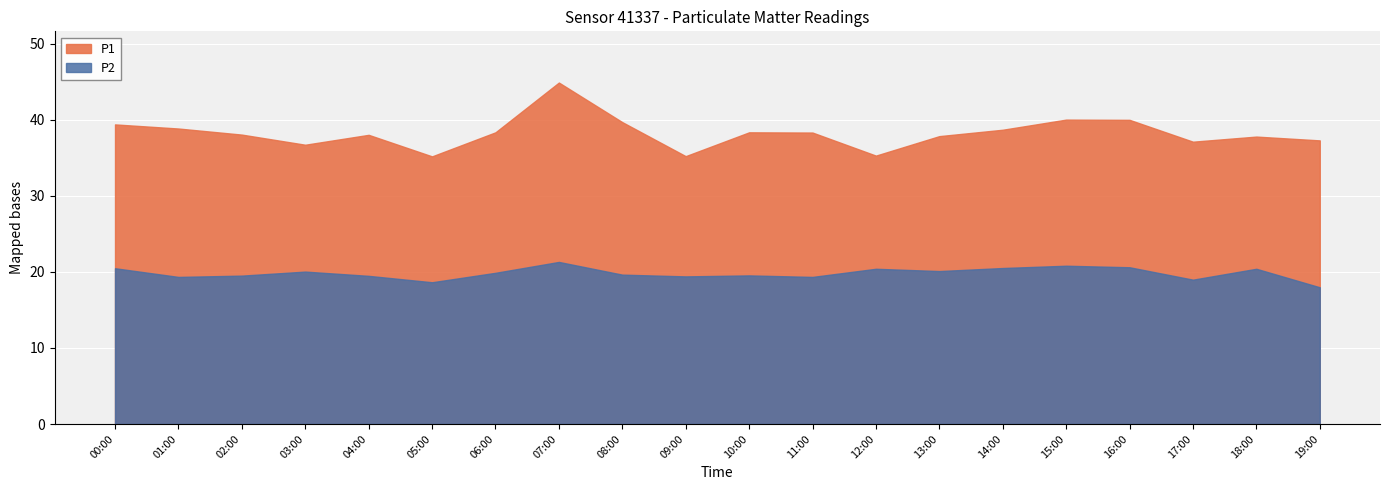

Reading left to right, list all the values displayed in this chart.

P1: 39.4	38.8	38.0	36.7	38.0	35.2	38.3	44.9	39.7	35.2	38.3	38.3	35.3	37.8	38.7	40.0	40.0	37.1	37.8	37.3
P2: 20.5	19.3	19.5	20.0	19.5	18.6	19.9	21.3	19.6	19.4	19.5	19.3	20.4	20.1	20.5	20.8	20.6	19.0	20.4	18.0